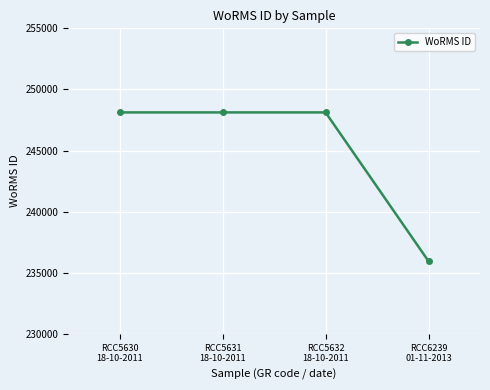

At which category does the chart reach its minimum across all series?

RCC6239
01-11-2013